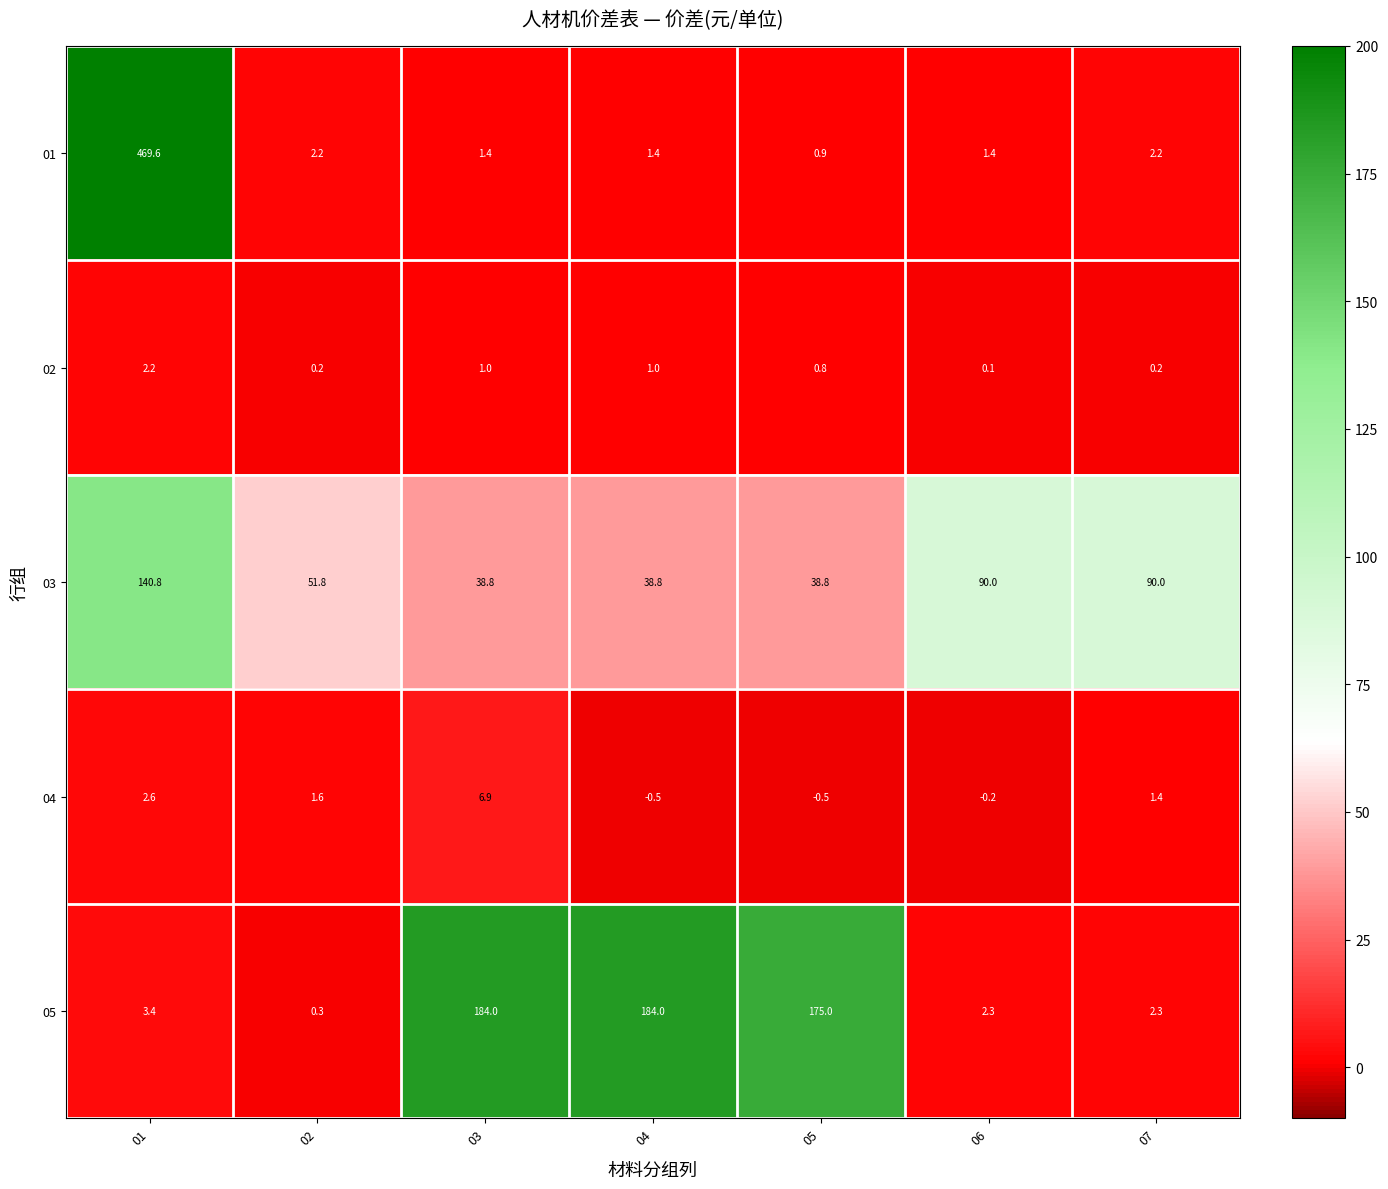

What is the sum of all 02 values?

5.5